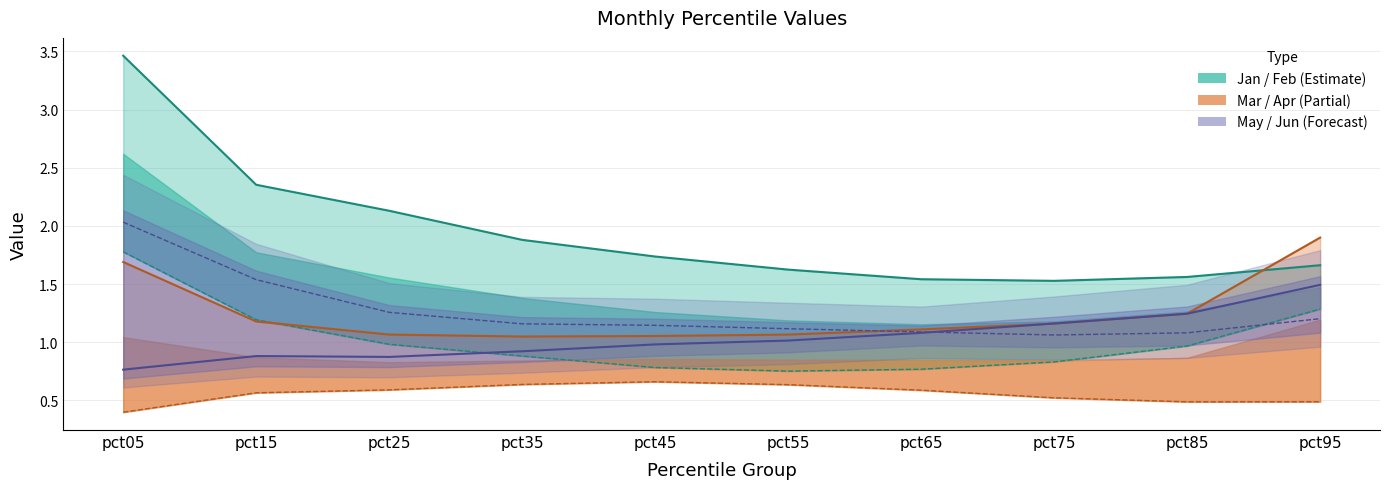

Which series has the widest spread of values?

Feb